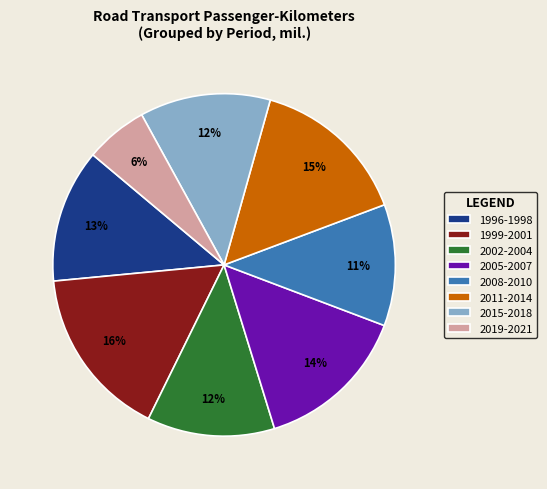

Which has a higher value, 2015-2018 or 2011-2014?

2011-2014